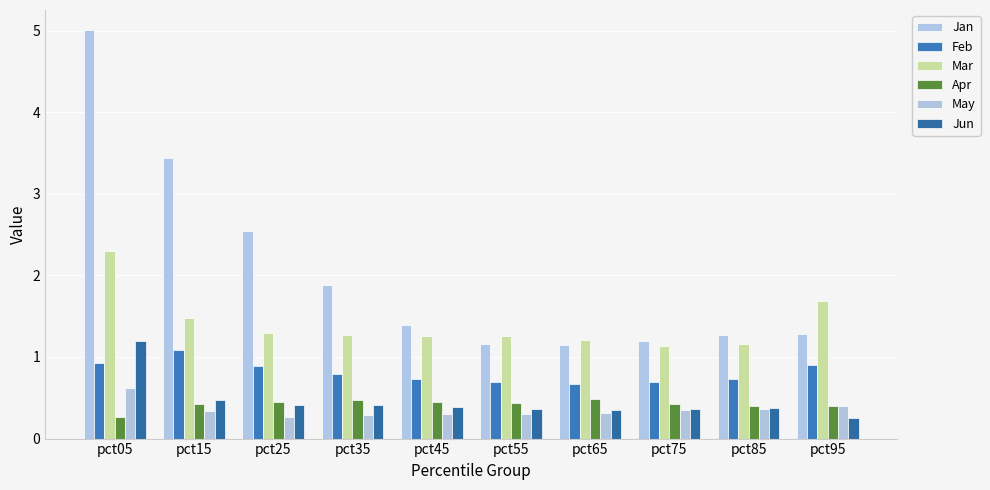

What are all the series names shown in the legend?

Jan, Feb, Mar, Apr, May, Jun